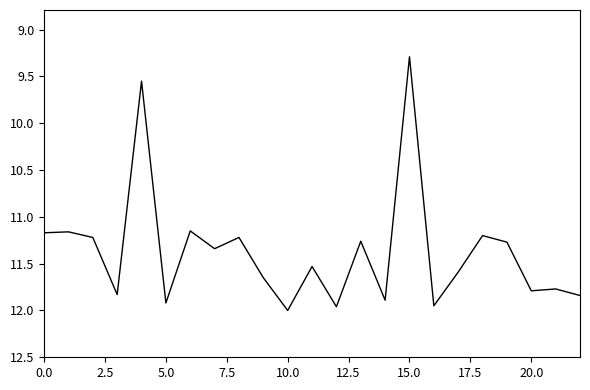

What is the minimum value shown in the chart?

9.3